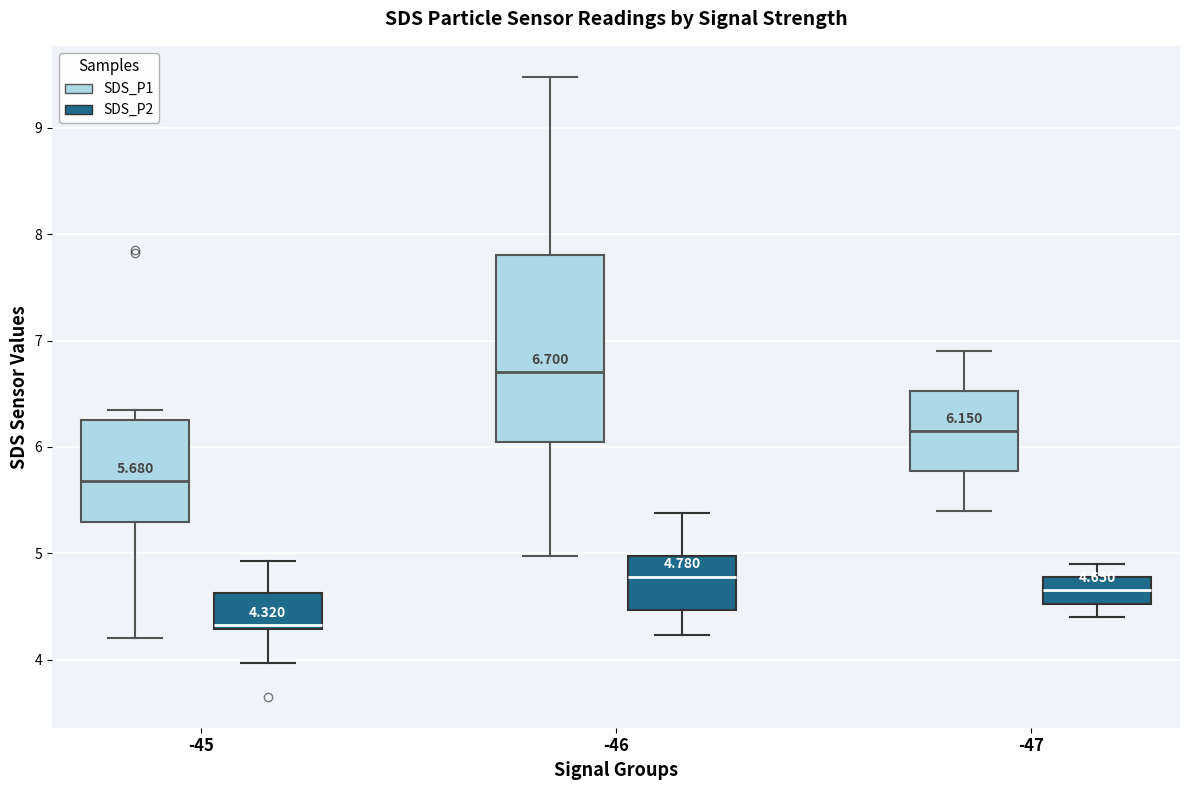

Which box has the highest median line?

-46 (SDS_P1)